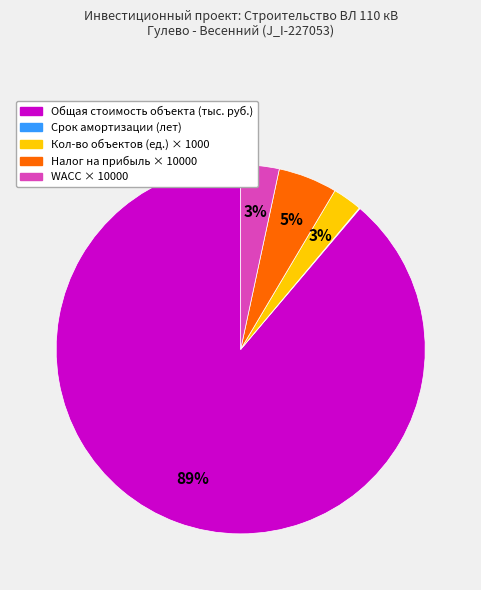

To the nearest percent, what is the average slice percentage?

20%